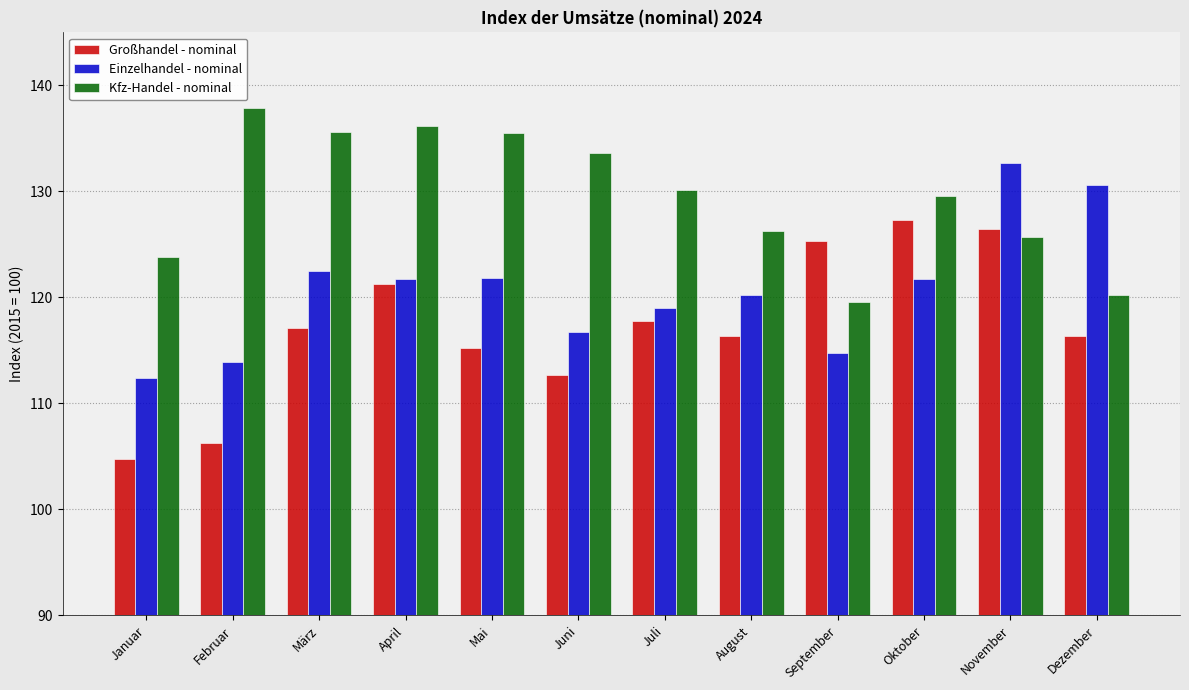

How many data points in Kfz-Handel - nominal are less than 130?

6